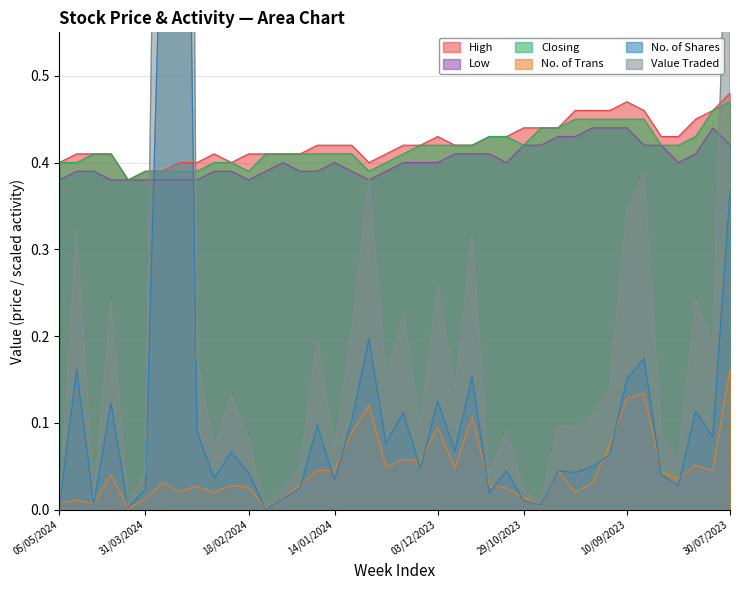

What is the greatest value displayed?

3.0